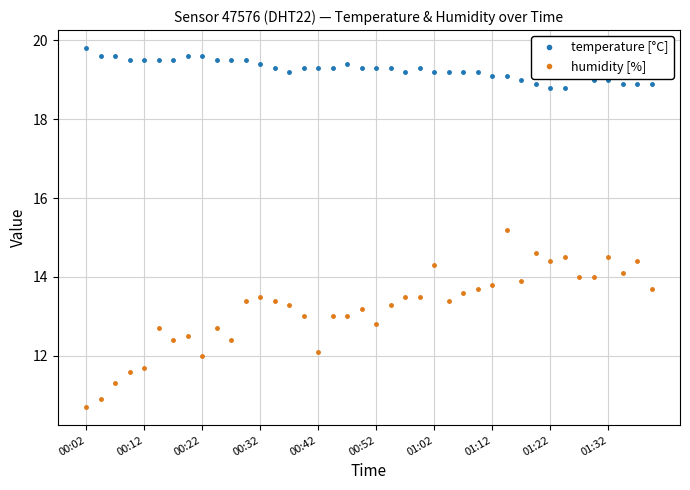

True or false: temperature [°C] has more than 1 interior local peaks.

True